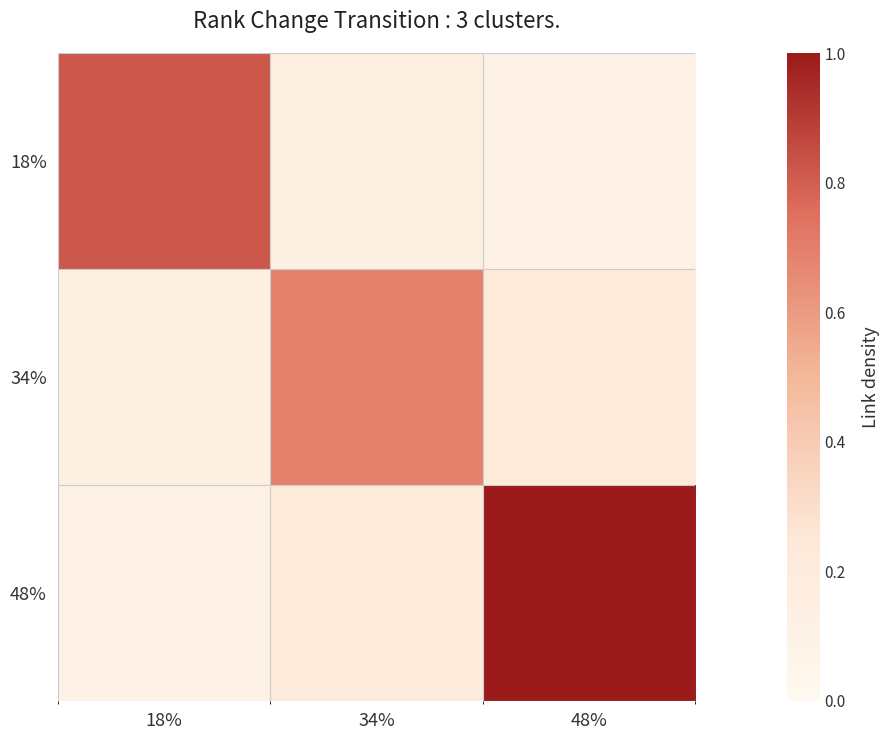

Count the number of data series in this chart.

3